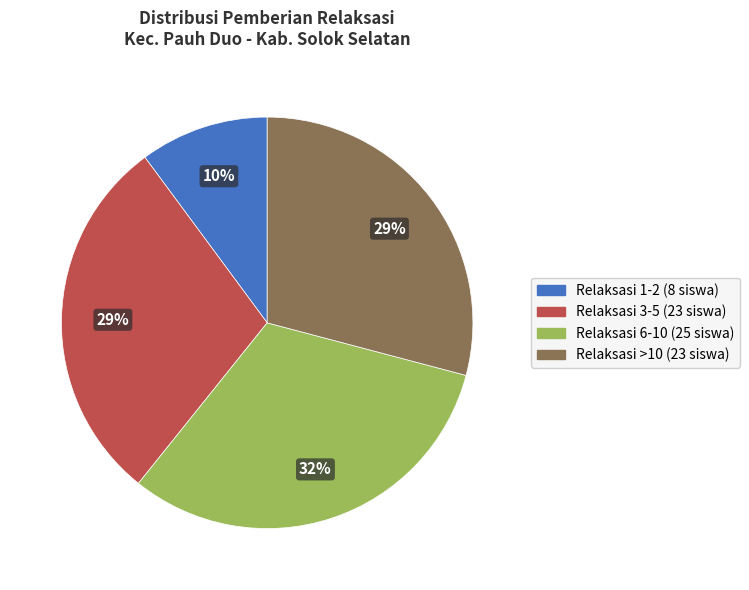

Is there any slice that represents more than half of the pie?

No